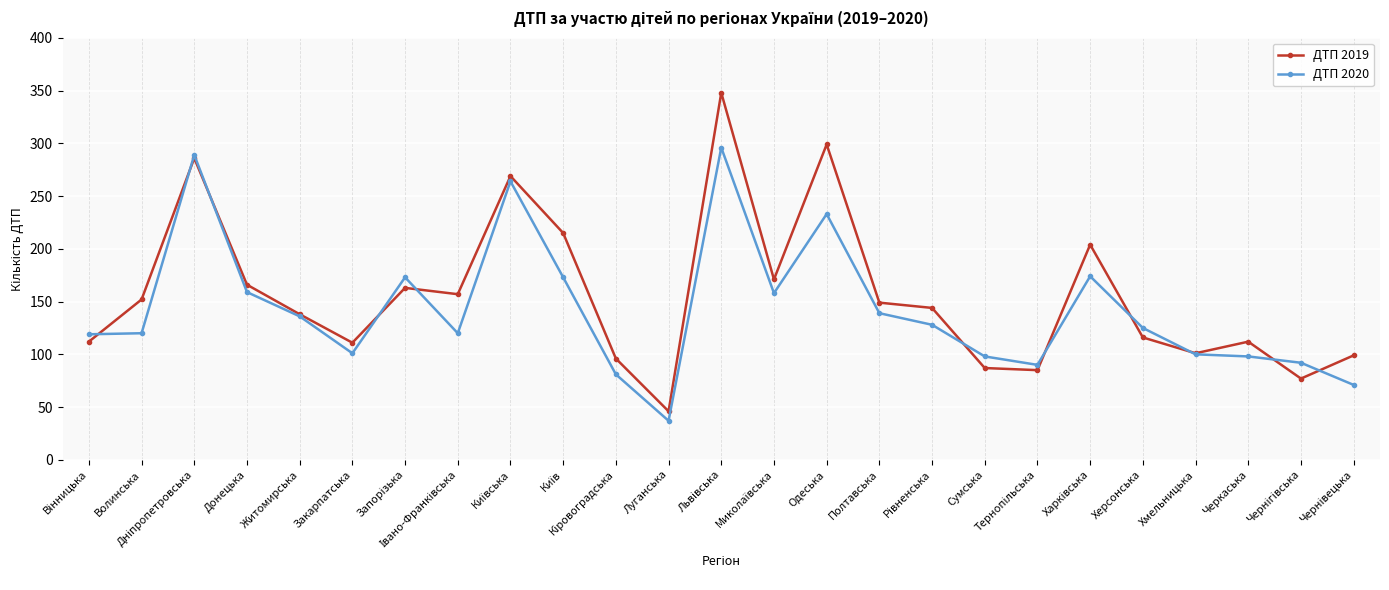

What is the value of the ДТП 2020 point at the 25th from the left?

71